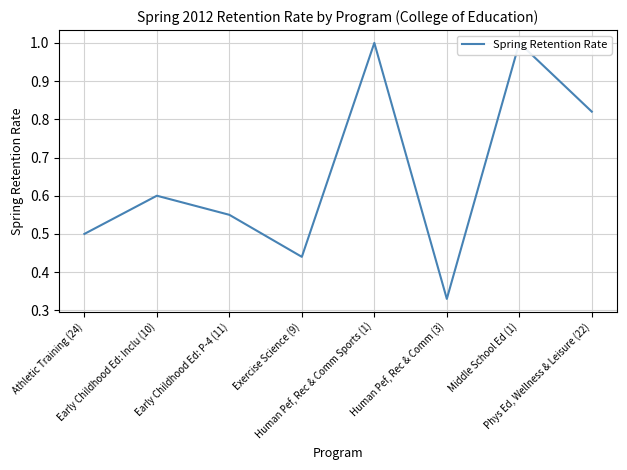

Rank the categories by value from lowest to highest.

Human Pef, Rec & Comm (3), Exercise Science (9), Athletic Training (24), Early Childhood Ed: P-4 (11), Early Childhood Ed: Inclu (10), Phys Ed, Wellness & Leisure (22), Human Pef, Rec & Comm Sports (1), Middle School Ed (1)